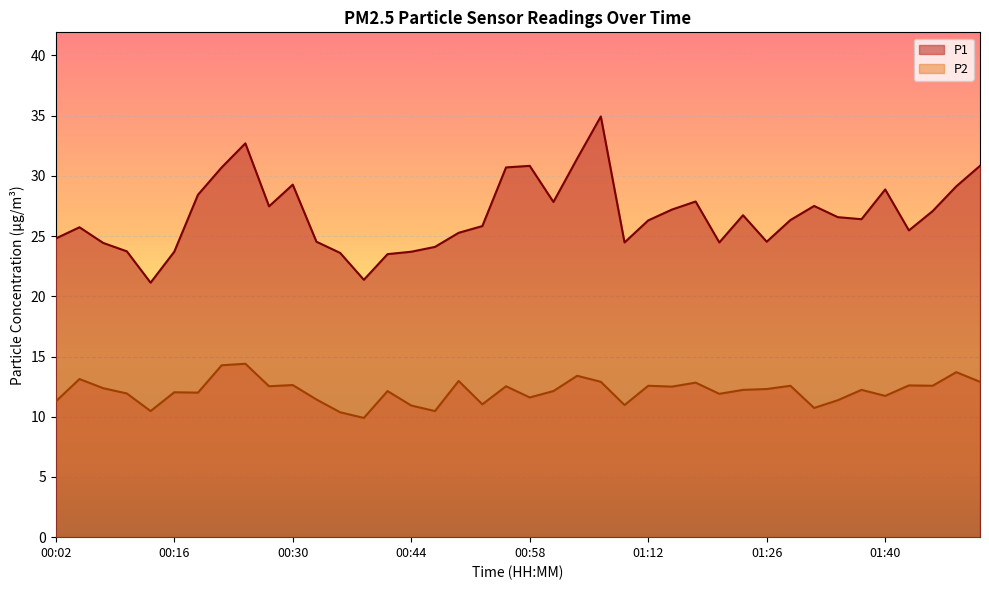

At which category does P1 reach its first local valley?

00:13